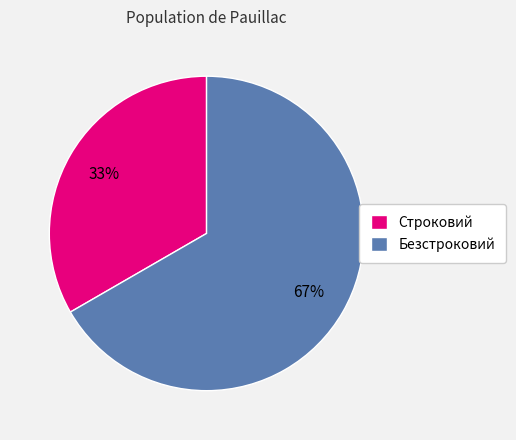

Between Безстроковий and Строковий, which is larger?

Безстроковий